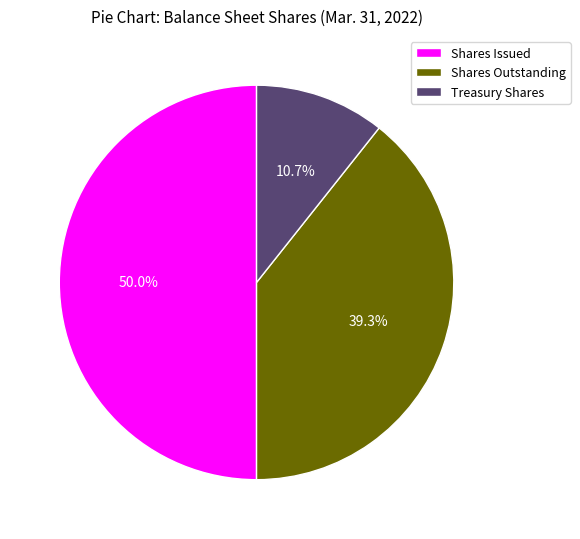

Combined, do Shares Outstanding and Shares Issued account for over 50%?

Yes